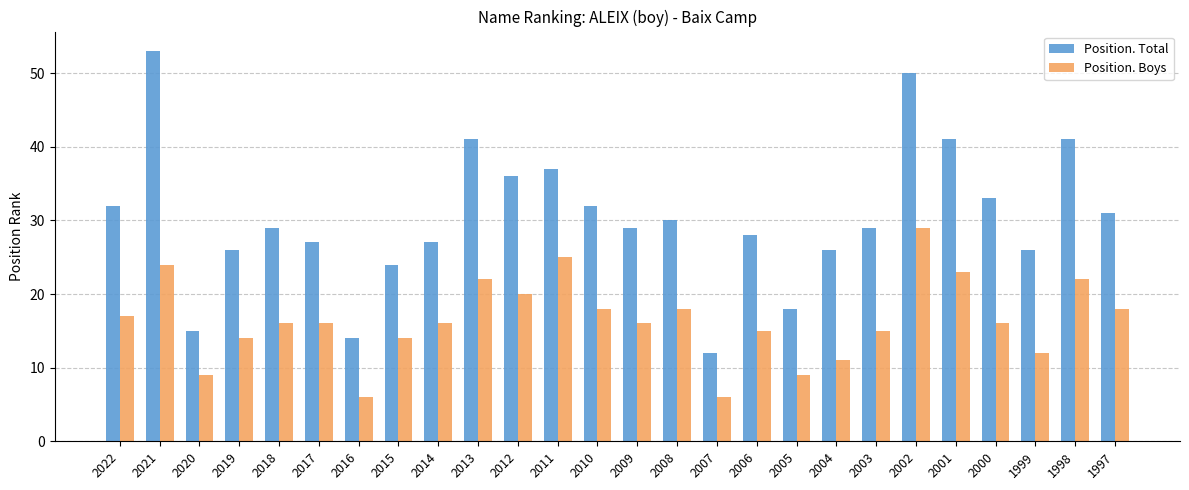

Reading right to left, what are all the values shown in this chart?

Position. Total: 31	41	26	33	41	50	29	26	18	28	12	30	29	32	37	36	41	27	24	14	27	29	26	15	53	32
Position. Boys: 18	22	12	16	23	29	15	11	9	15	6	18	16	18	25	20	22	16	14	6	16	16	14	9	24	17